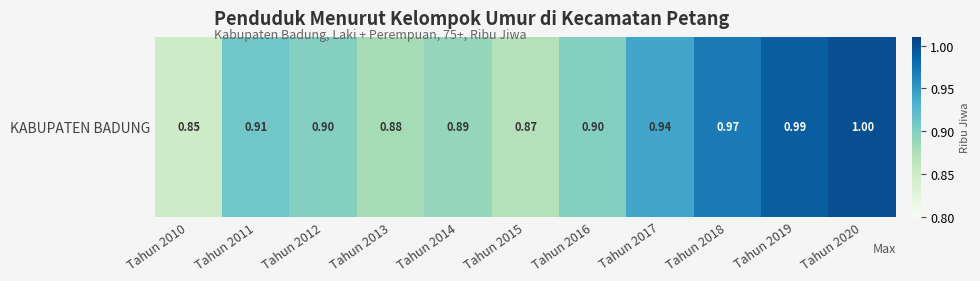

Reading left to right, what are all the values shown in this chart?

Tahun 2010=0.8	Tahun 2011=0.9	Tahun 2012=0.9	Tahun 2013=0.9	Tahun 2014=0.9	Tahun 2015=0.9	Tahun 2016=0.9	Tahun 2017=0.9	Tahun 2018=1.0	Tahun 2019=1.0	Tahun 2020=1.0